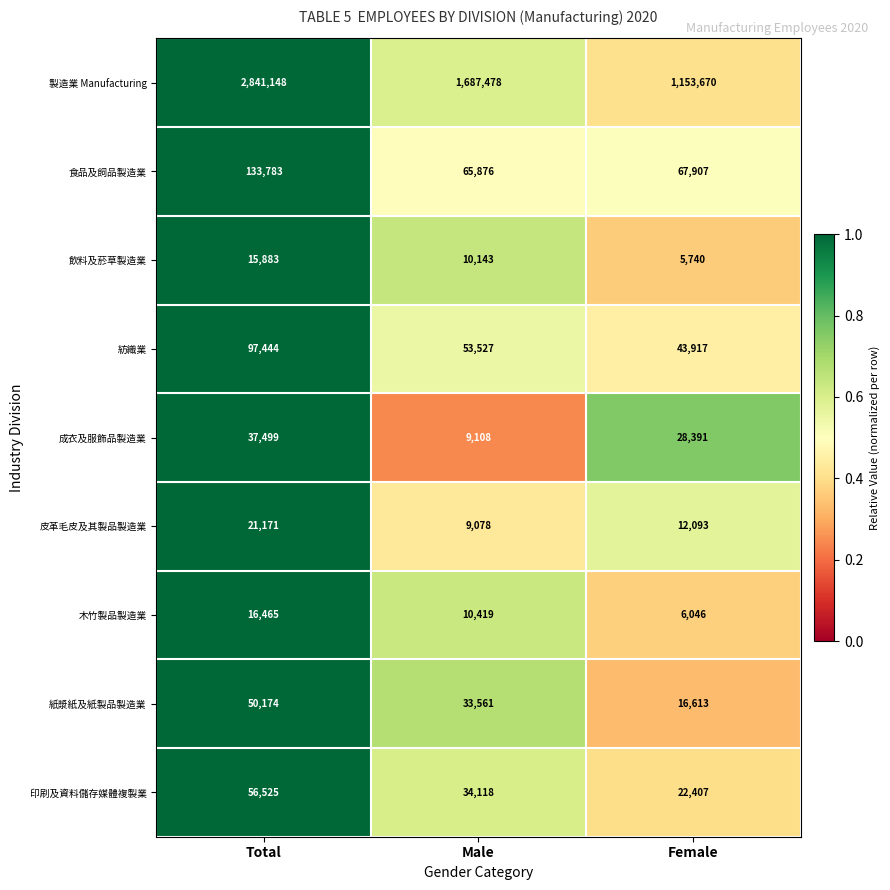

List the series in order of their peak value, lowest first.

飲料及菸草製造業, 木竹製品製造業, 皮革毛皮及其製品製造業, 成衣及服飾品製造業, 紙漿紙及紙製品製造業, 印刷及資料儲存媒體複製業, 紡織業, 食品及飼品製造業, 製造業 Manufacturing